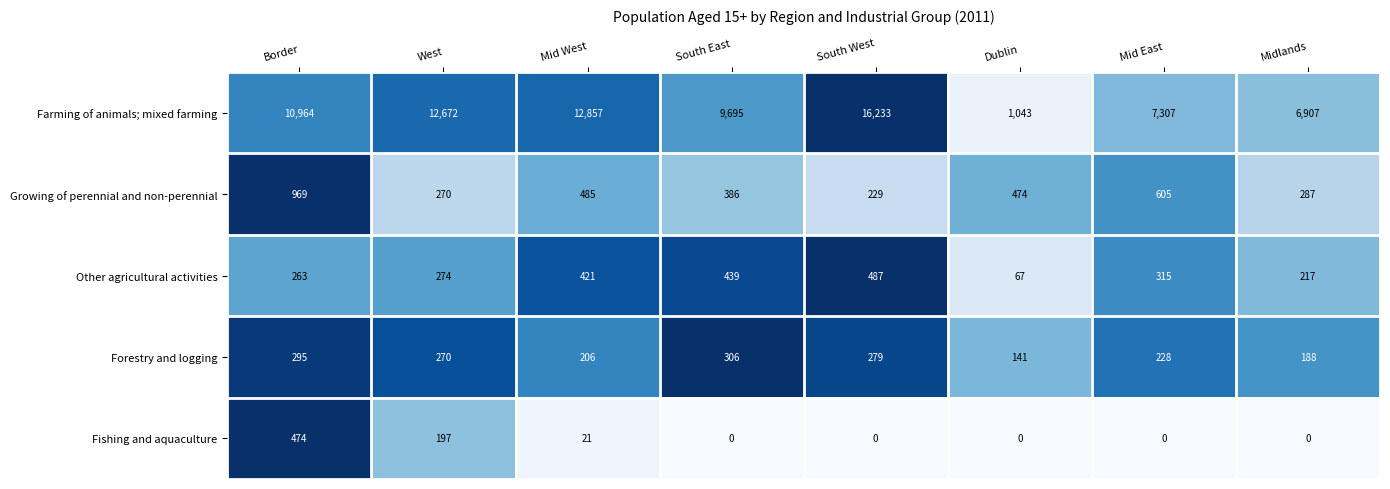

What is the difference between the Growing of perennial and non-perennial values at South East and South West?

157